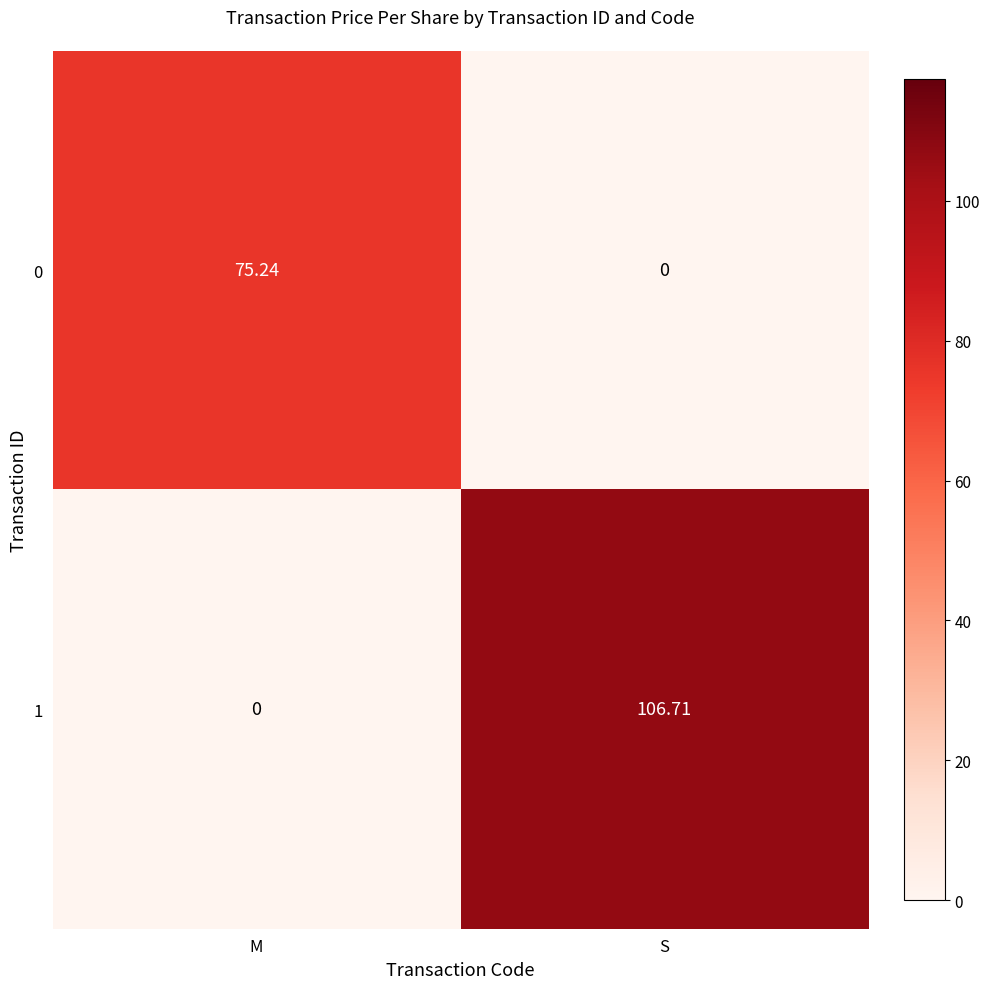

List the labels in order of 1 value, largest first.

S, M